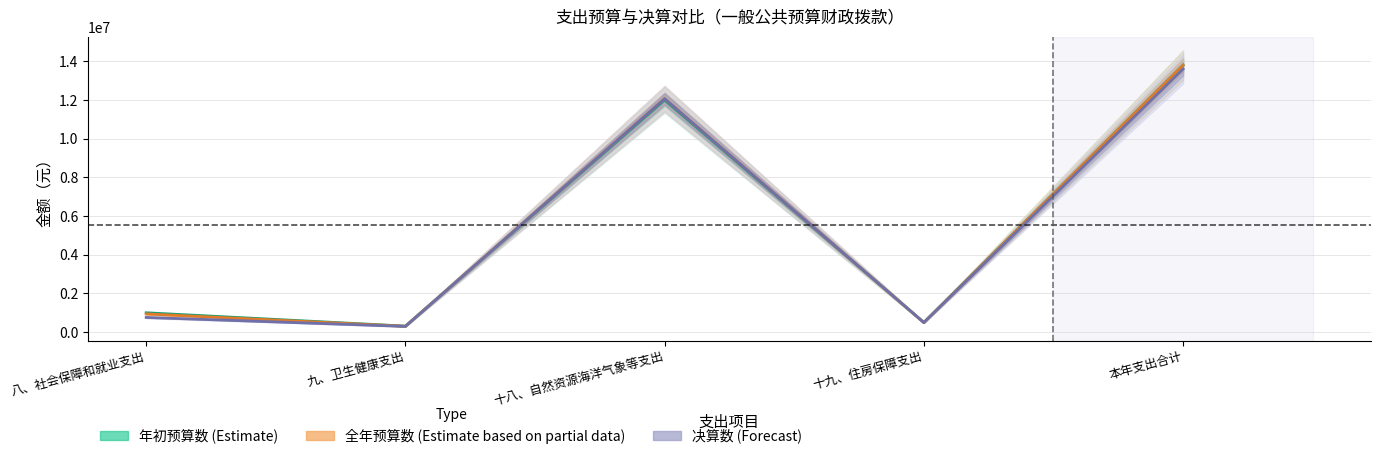

At which category does 全年预算数(一般公共) reach its first local valley?

九、卫生健康支出